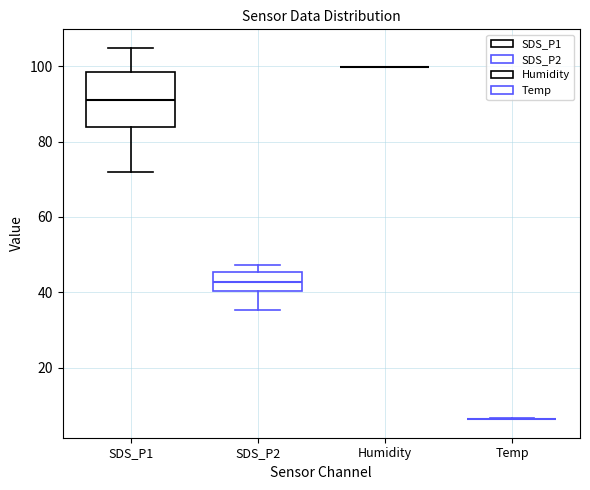

Reading left to right, transcribe this box plot: for each box, give where its median line is, the range the box spans, and where its two whiskers end, as read against the y-axis. The values are not printed on the chart, so give them approximately, as read against the axis.

SDS_P1: median 92, box 84 to 98, whiskers 72 to 104
SDS_P2: median 42, box 40 to 46, whiskers 36 to 48
Humidity: box collapsed to a line at 100, whiskers 100 to 100
Temp: box collapsed to a line at 6, whiskers 6 to 6